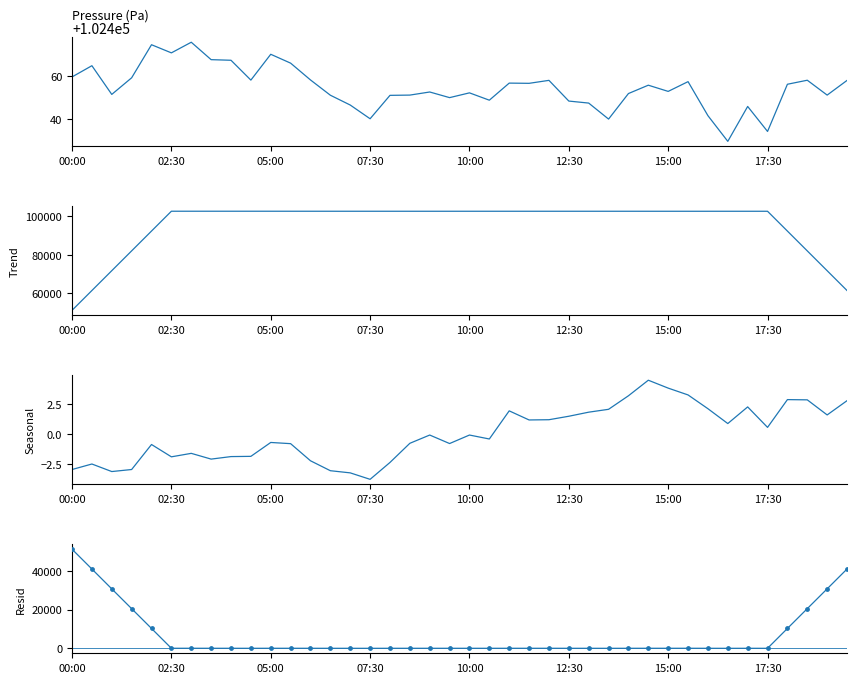

What is the total value across all series at 07:30?

204915.8